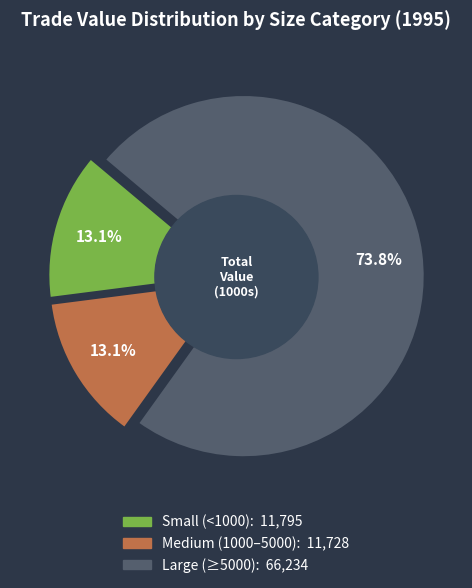

Is 106-1 the majority of the pie?

No